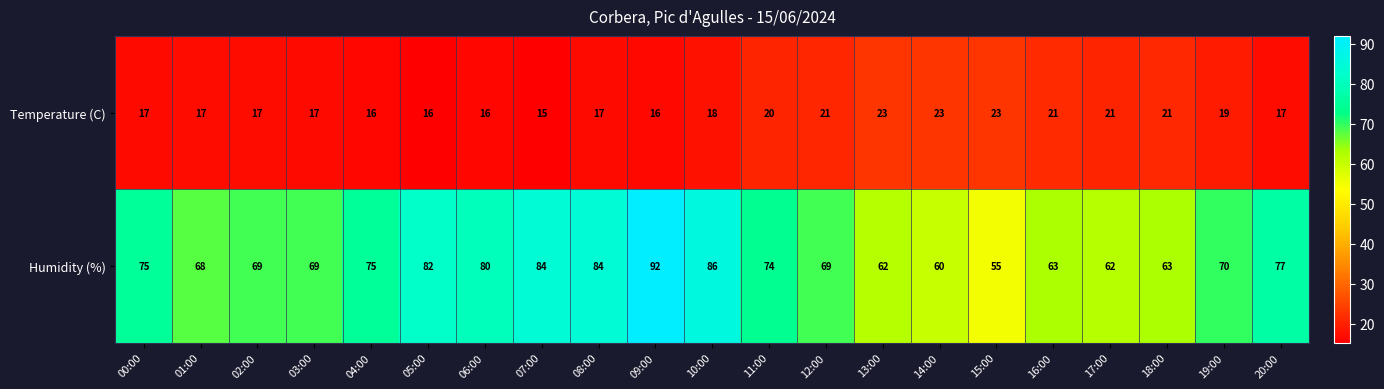

What is the maximum value for Temperature (C)?

23